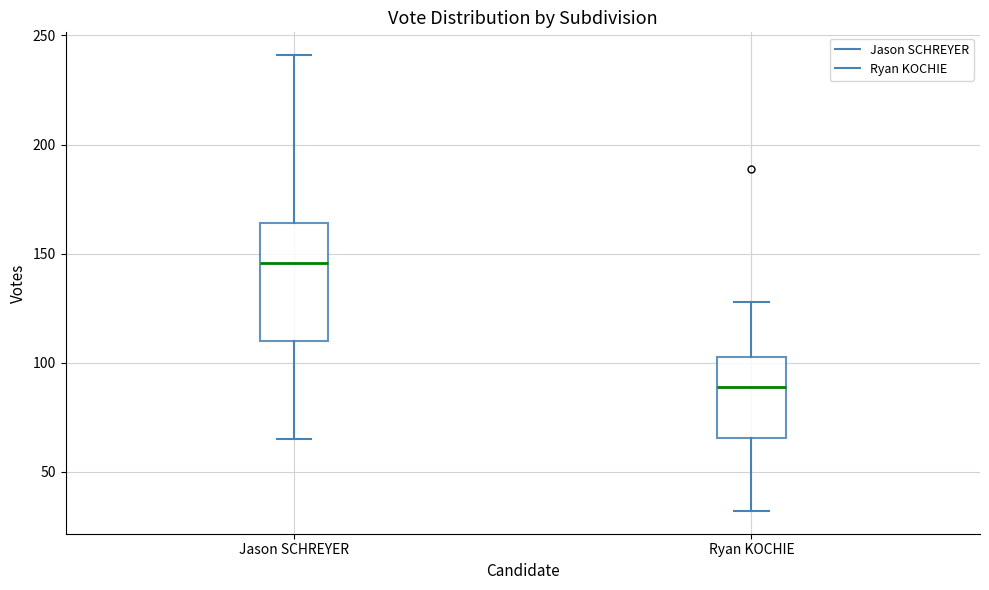

Reading left to right, transcribe this box plot: for each box, give where its median line is, the range the box spans, and where its two whiskers end, as read against the y-axis. The values are not printed on the chart, so give them approximately, as read against the axis.

Jason SCHREYER: median 145, box 110 to 165, whiskers 65 to 240
Ryan KOCHIE: median 90, box 65 to 105, whiskers 30 to 130